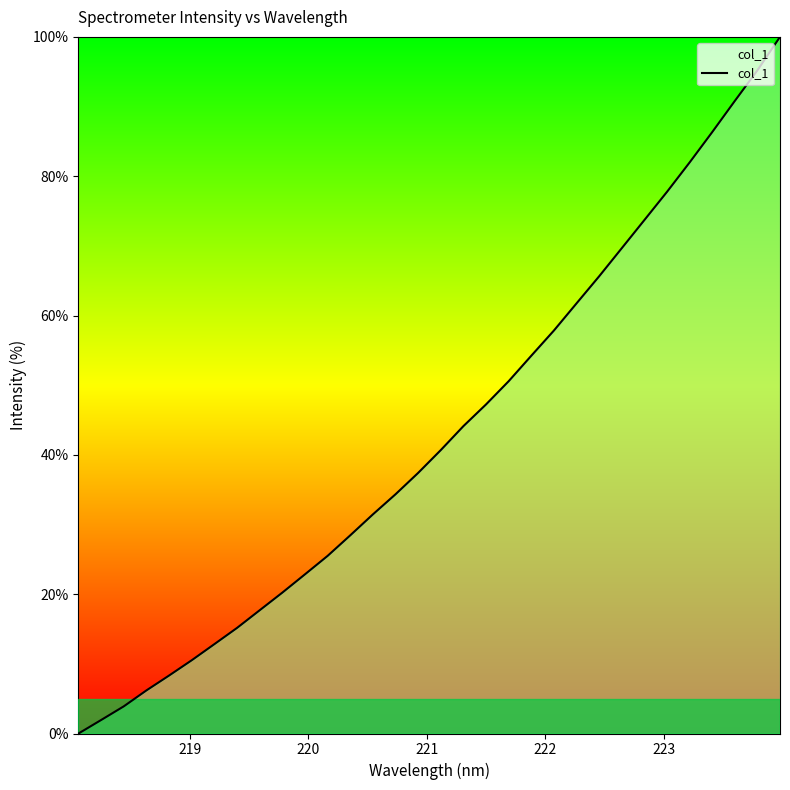

What is the difference between the maximum and minimum values?

100.0